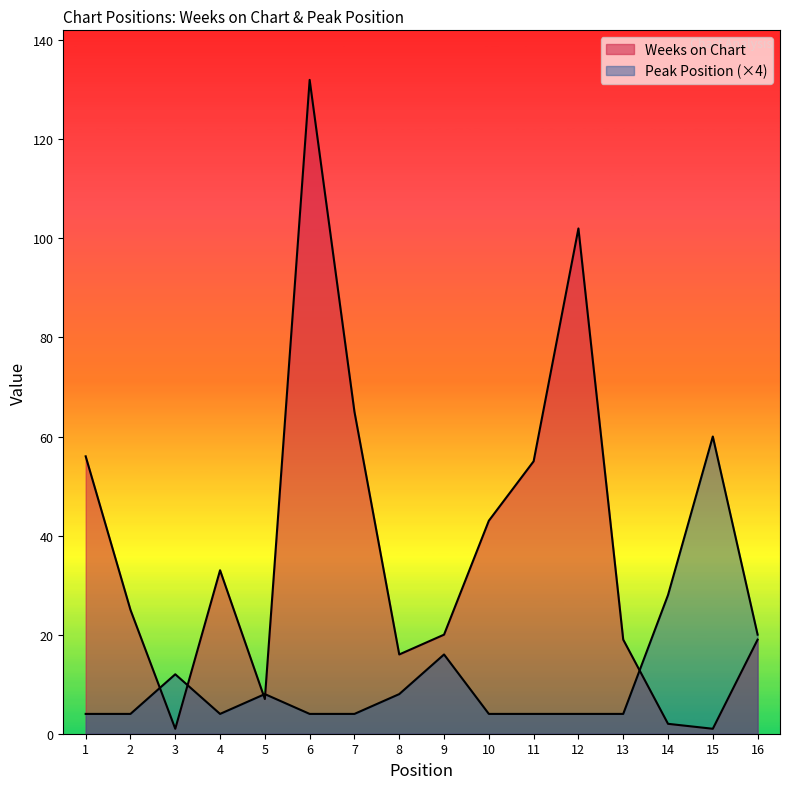

What is the average value of the Peak Position series?

12